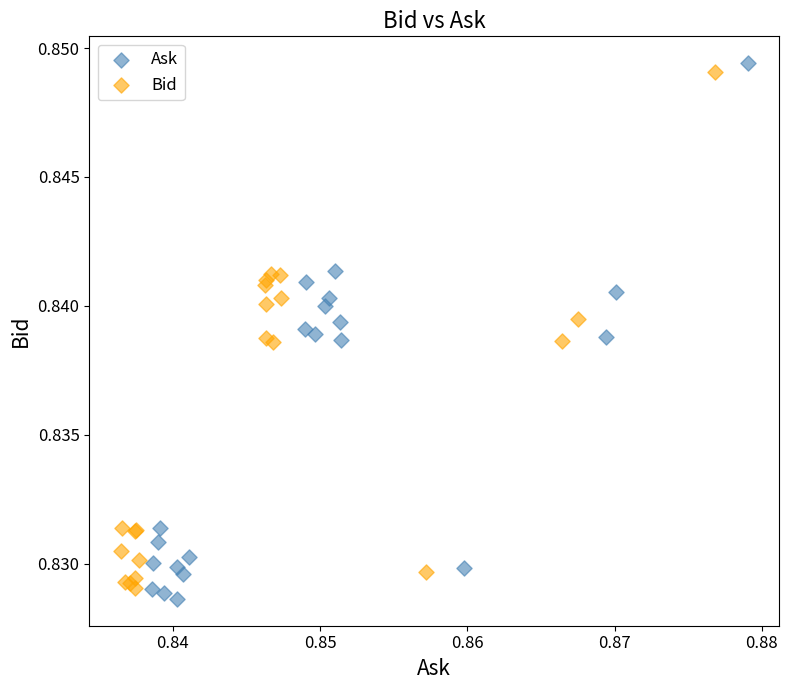

Which series reaches the maximum Y coordinate?

Ask